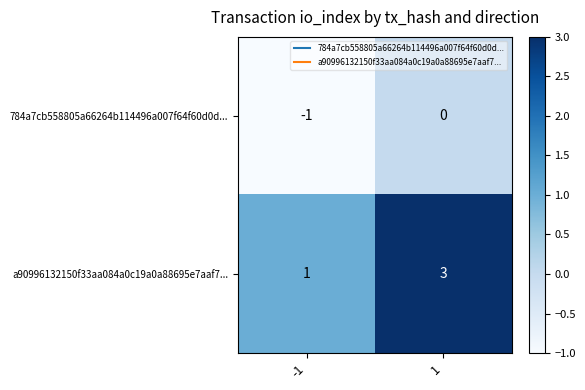

Rank the series by their maximum value, from lowest to highest.

784a7cb558805a66264b114496a007f64f60d0d..., a90996132150f33aa084a0c19a0a88695e7aaf7...